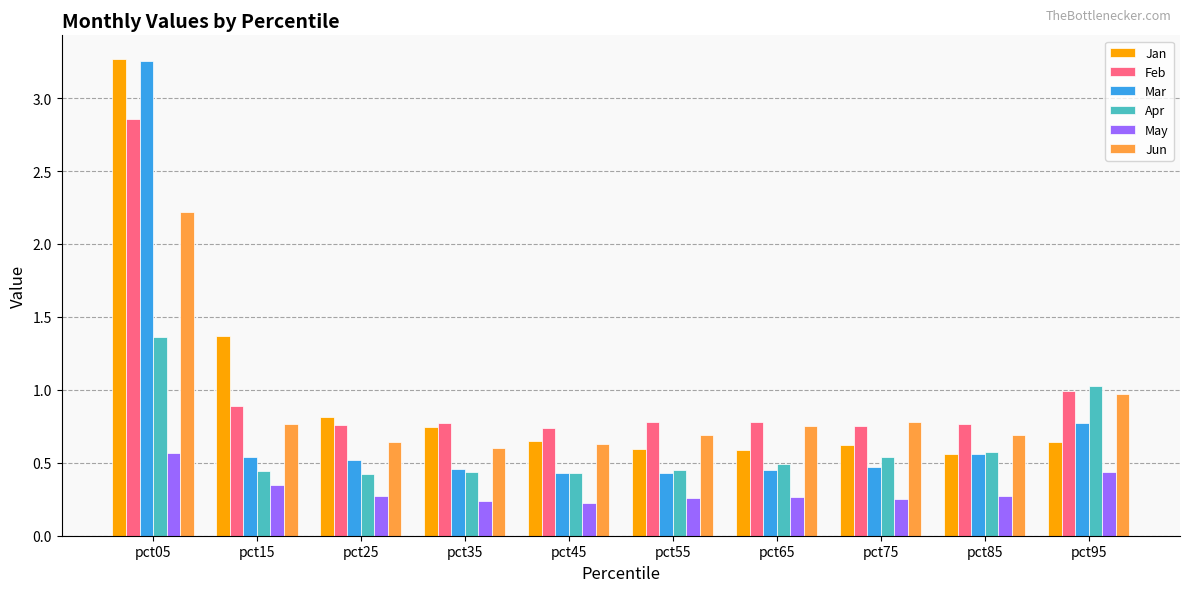

Is the value of Apr at pct15 greater than the value of May at pct45?

Yes